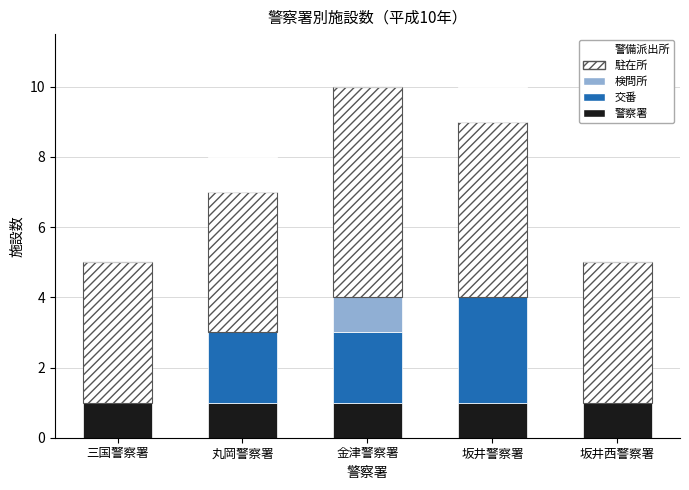

Between 金津警察署 and 坂井警察署, which series saw the biggest shift?

交番